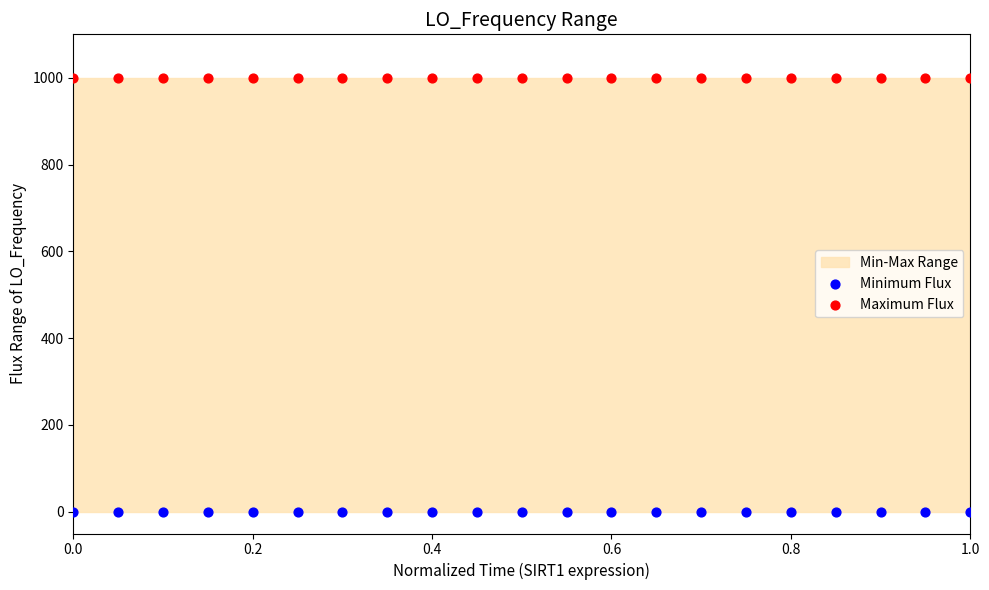

Which series contains the lowest Y value?

Minimum Flux